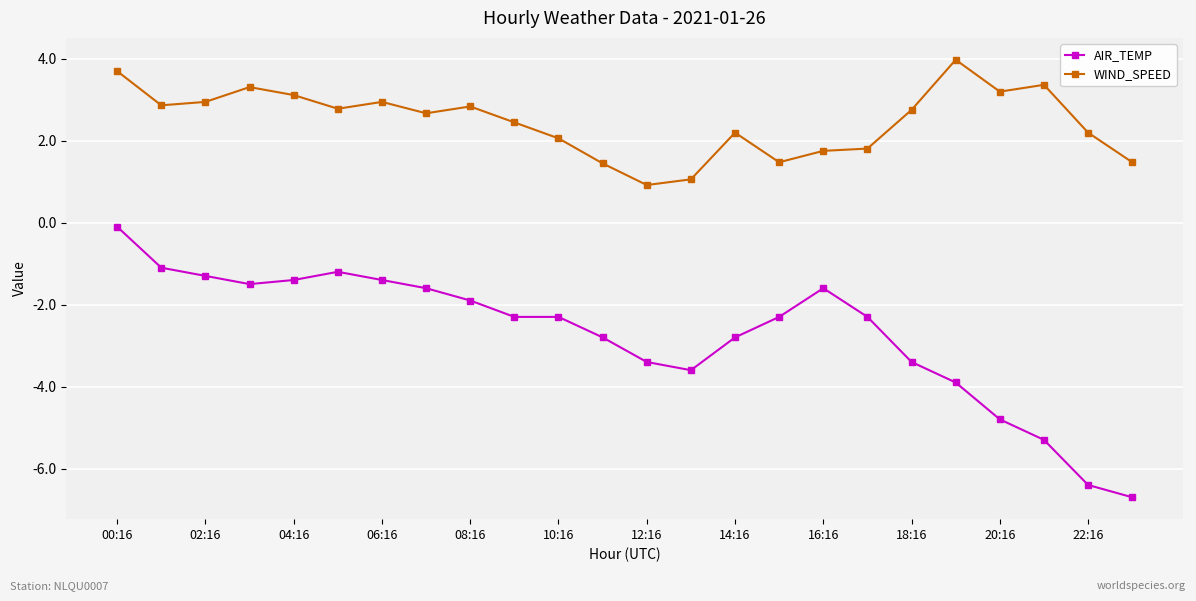

Is this an area chart (filled region under the line)?

No